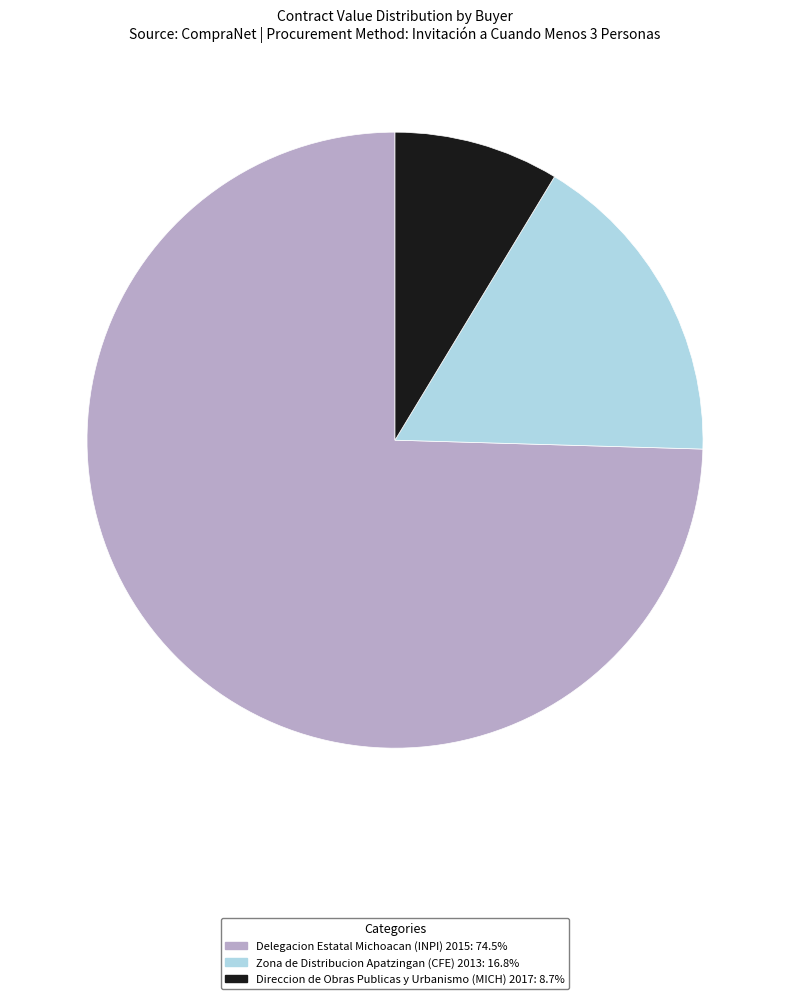

Is it true that Zona de Distribucion Apatzingan (CFE) 2013 is 17% of the pie?

True